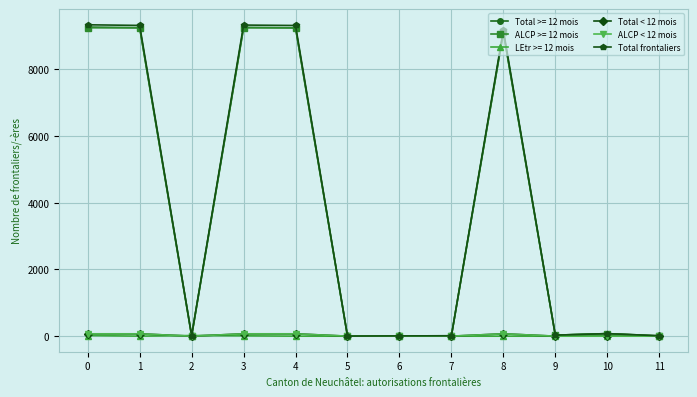

What is the value of the Total frontaliers point at the 7th from the left?

8